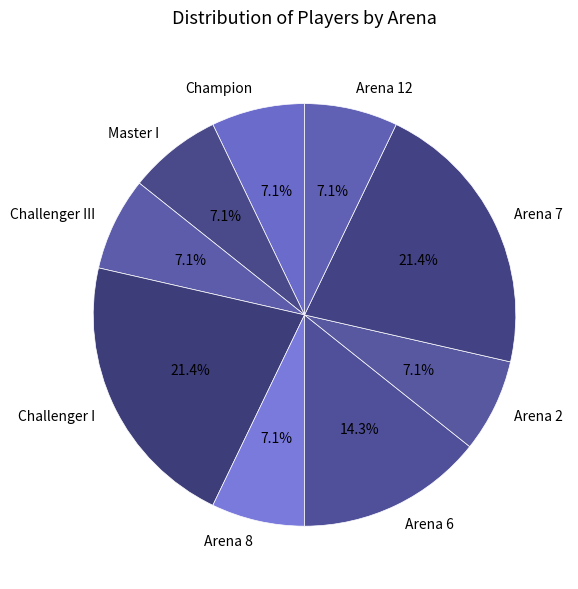

Between Arena 6 and Arena 7, which is larger?

Arena 7